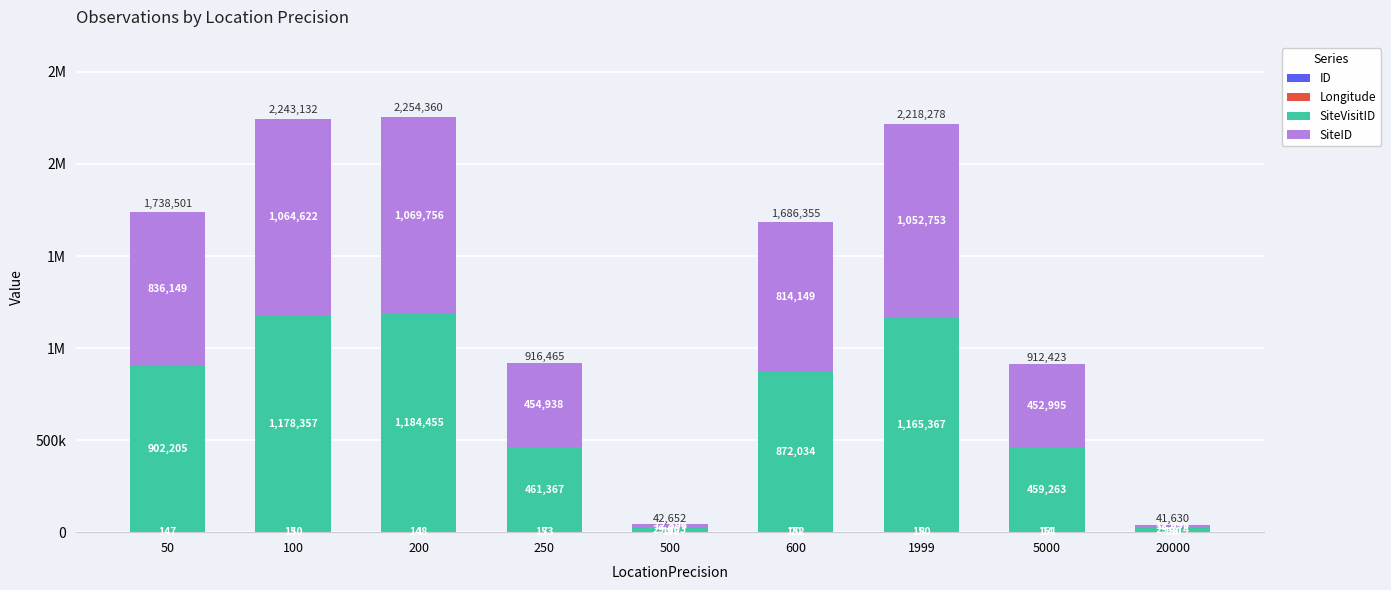

Does the chart contain stacked bars?

Yes